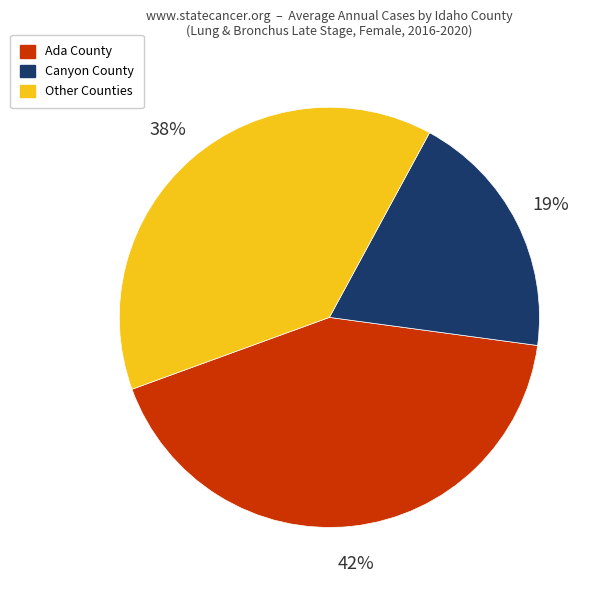

What percentage is the Ada County slice, to the nearest percent?

42%